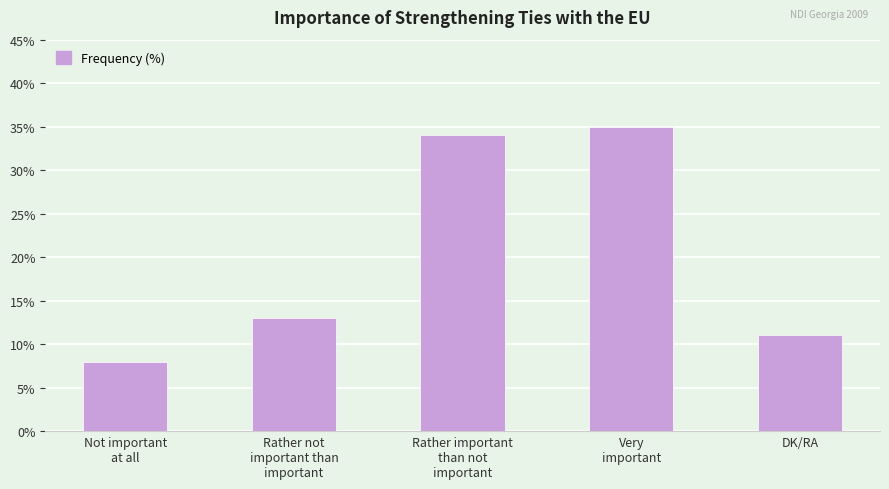

Which has a higher value, Rather important
than not
important or Rather not
important than
important?

Rather important
than not
important